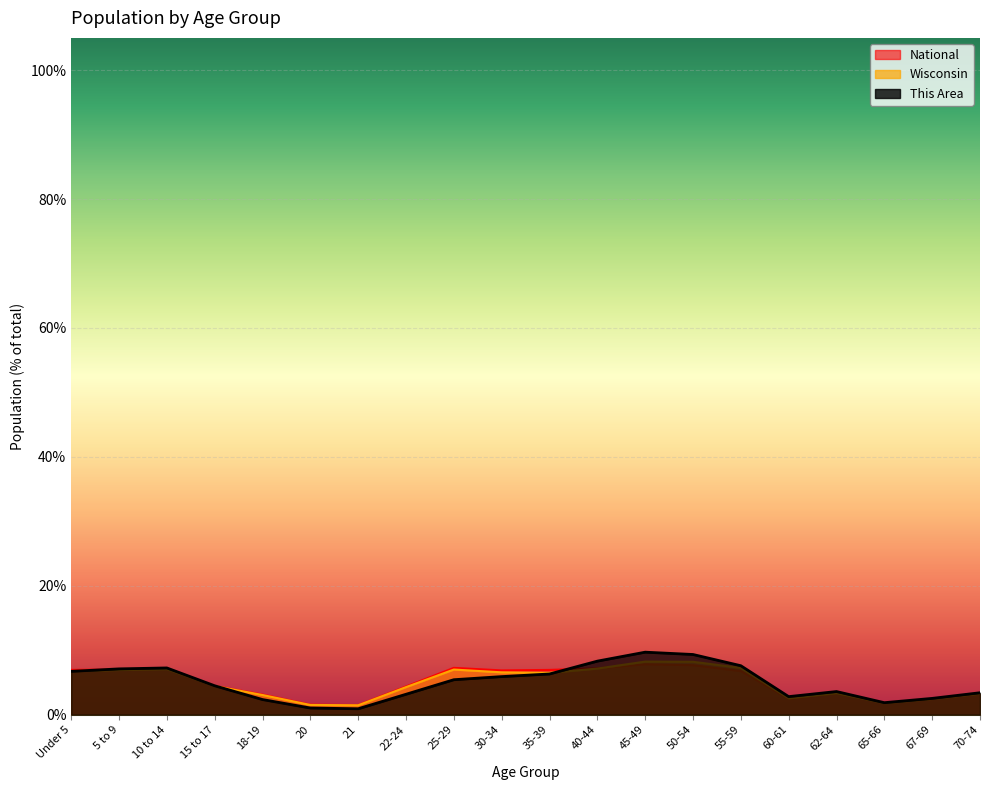

What is the minimum value for National?

1.5